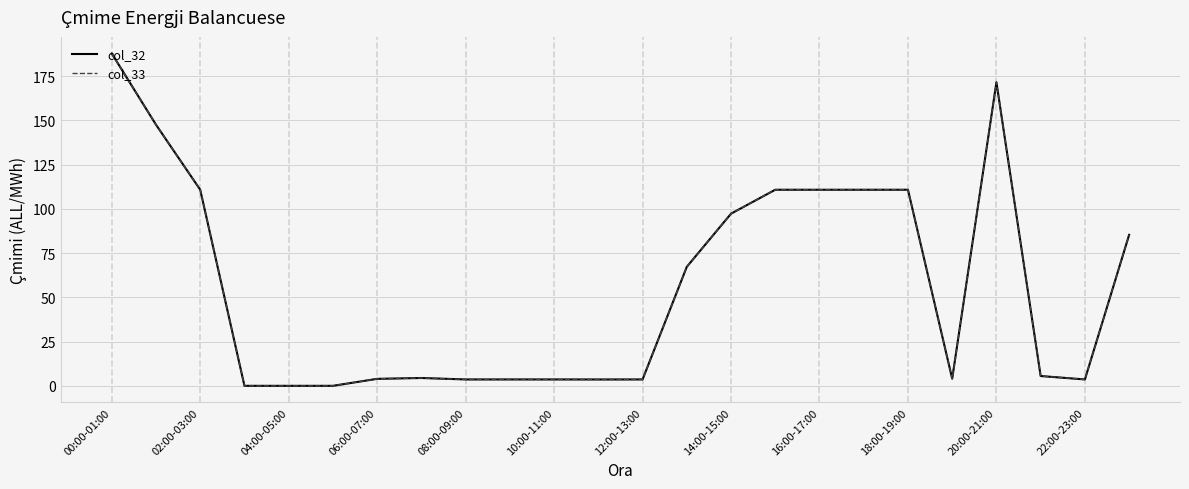

Which series has the largest range (max minus min)?

col_32